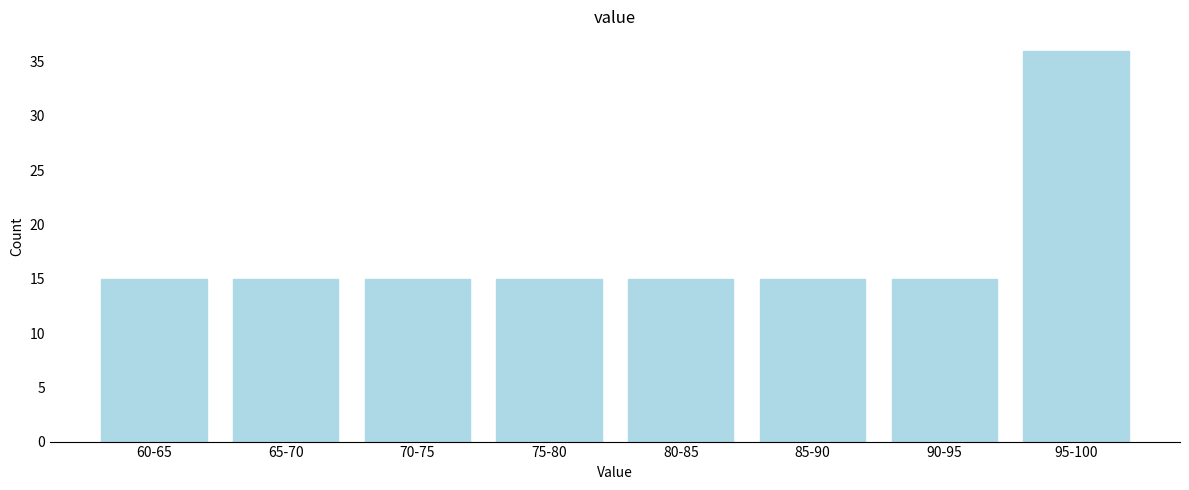

Reading left to right, list all the values displayed in this chart.

15	15	15	15	15	15	15	36